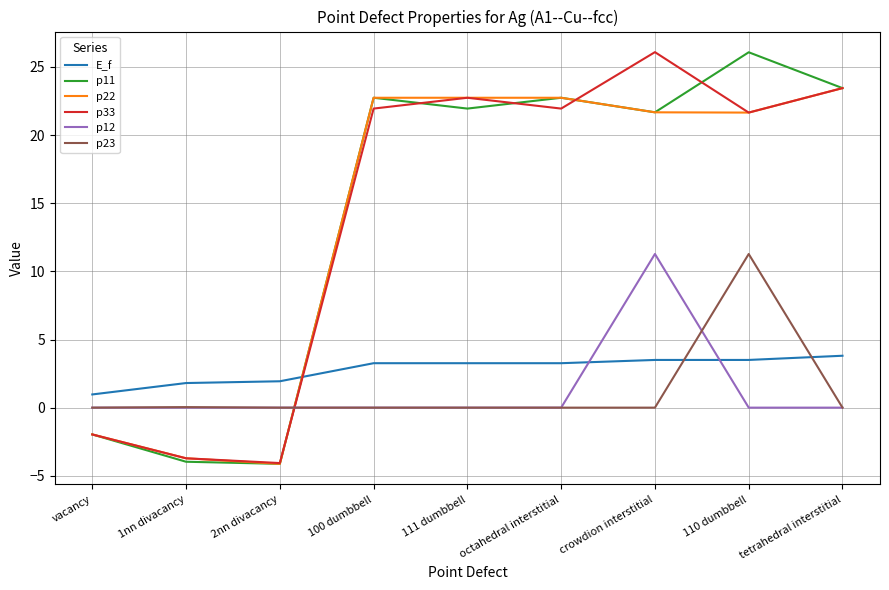

What is the total value across all series at 111 dumbbell?

70.7